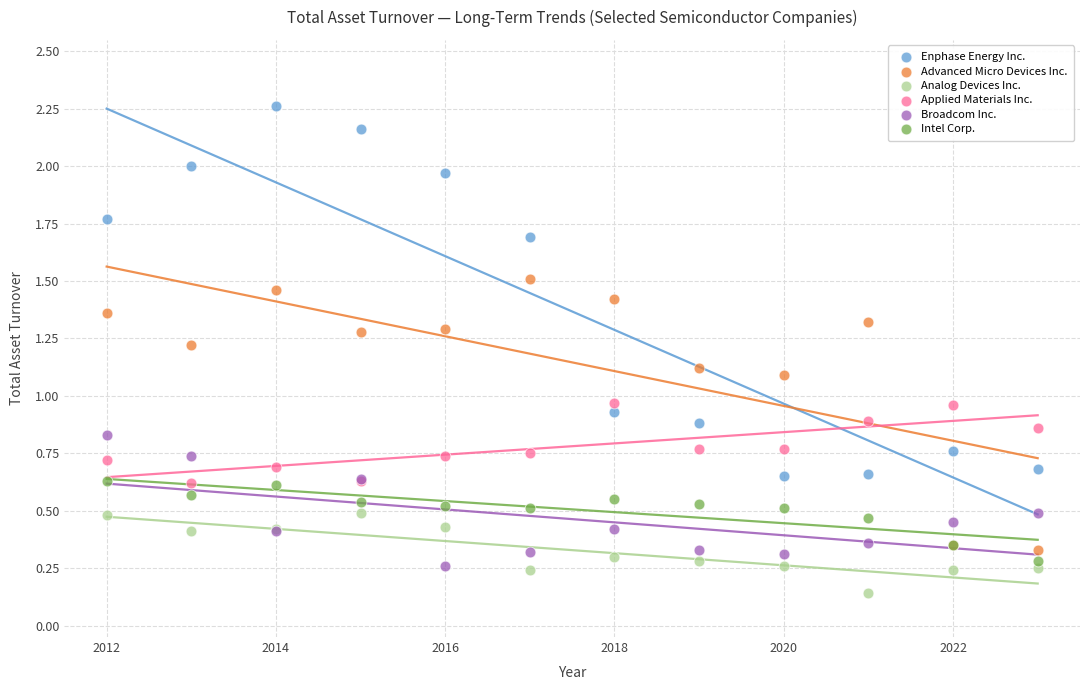

Which series has the largest Y range (max minus min)?

Enphase Energy Inc.